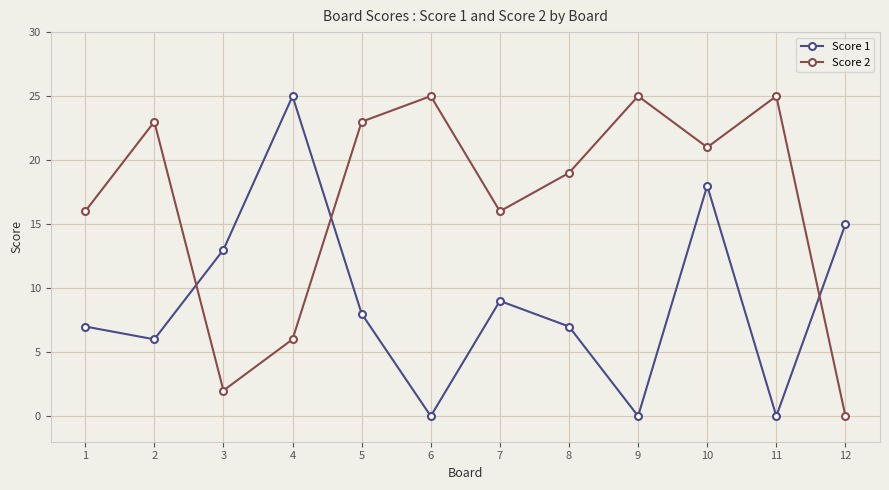

What is the sum of all Score 1 values?

108